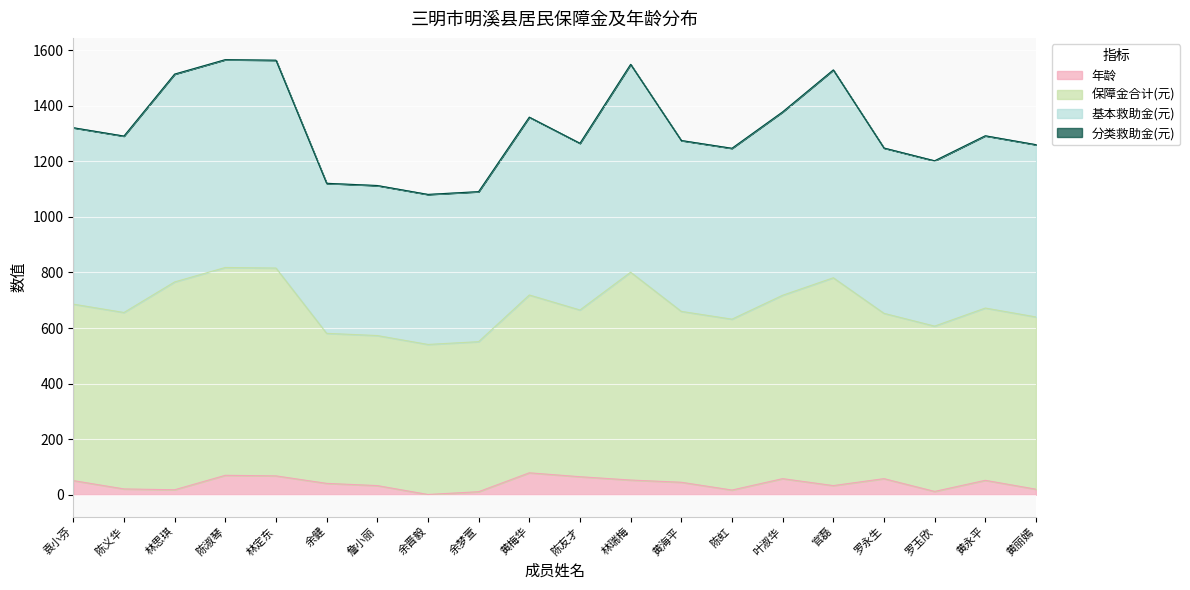

Between 叶淑华 and 黄梅华, which is larger?

黄梅华